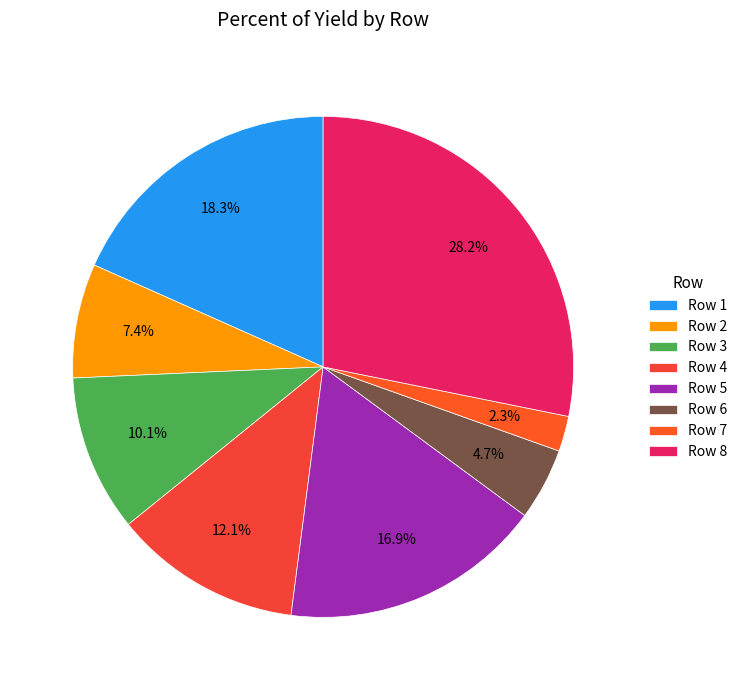

To the nearest percent, what is the difference between the largest and smallest slice percentages?

26%